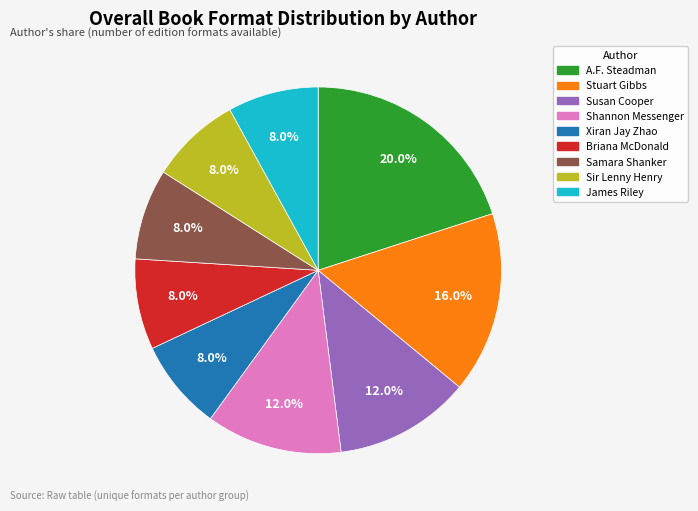

To the nearest percent, what is the difference between the Stuart Gibbs and Sir Lenny Henry slice percentages?

8%